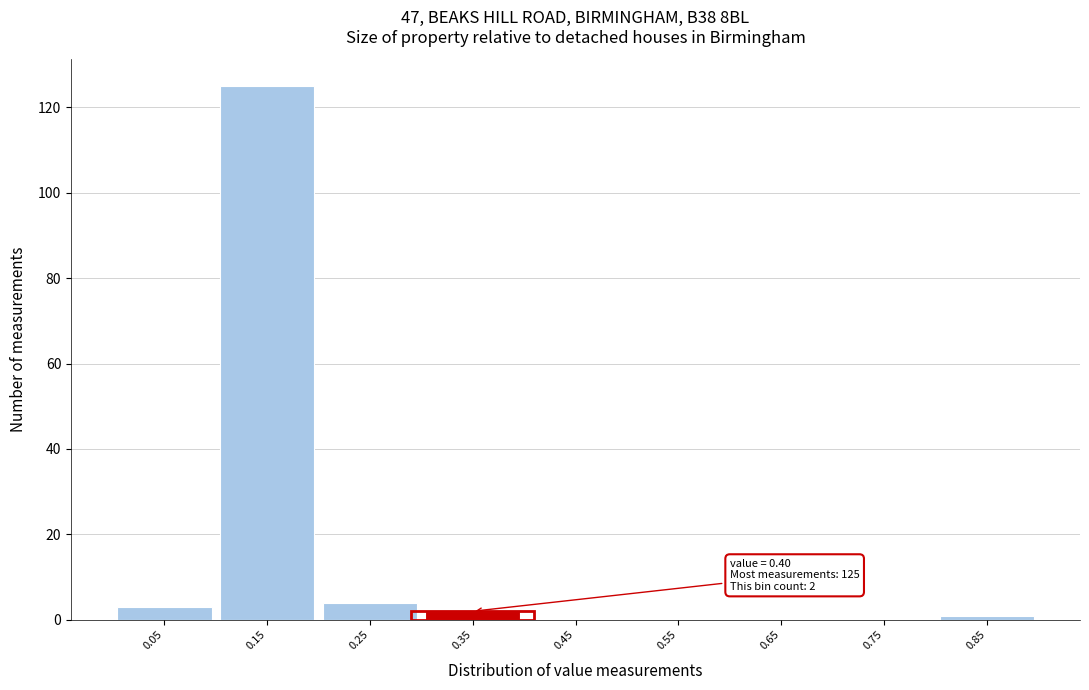

Reading right to left, list all the values displayed in this chart.

0.85=1	0.75=0	0.65=0	0.55=0	0.45=0	0.35=2	0.25=4	0.15=125	0.05=3